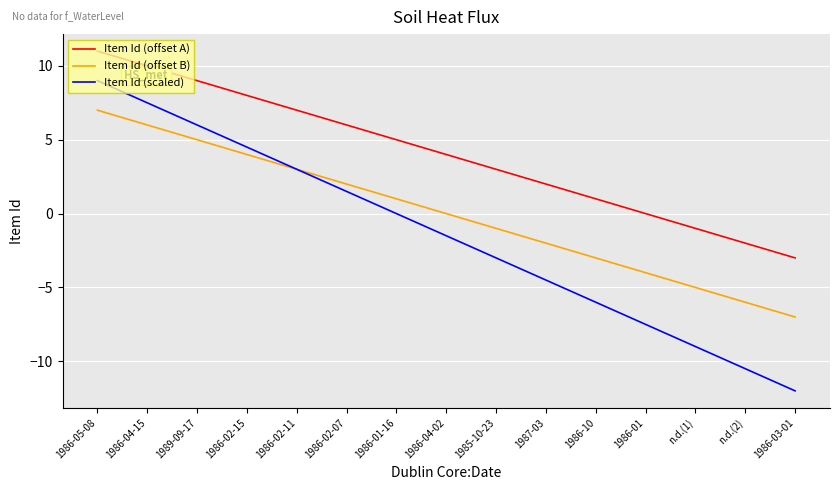

Reading left to right, what are all the values shown in this chart?

Item Id (offset A): 1986-05-08=11.0	1986-04-15=10.0	1989-09-17=9.0	1986-02-15=8.0	1986-02-11=7.0	1986-02-07=6.0	1986-01-16=5.0	1986-04-02=4.0	1985-10-23=3.0	1987-03=2.0	1986-10=1.0	1986-01=0.0	n.d.(1)=-1.0	n.d.(2)=-2.0	1986-03-01=-3.0
Item Id (offset B): 1986-05-08=7.0	1986-04-15=6.0	1989-09-17=5.0	1986-02-15=4.0	1986-02-11=3.0	1986-02-07=2.0	1986-01-16=1.0	1986-04-02=0.0	1985-10-23=-1.0	1987-03=-2.0	1986-10=-3.0	1986-01=-4.0	n.d.(1)=-5.0	n.d.(2)=-6.0	1986-03-01=-7.0
Item Id (scaled): 1986-05-08=9.0	1986-04-15=7.5	1989-09-17=6.0	1986-02-15=4.5	1986-02-11=3.0	1986-02-07=1.5	1986-01-16=0.0	1986-04-02=-1.5	1985-10-23=-3.0	1987-03=-4.5	1986-10=-6.0	1986-01=-7.5	n.d.(1)=-9.0	n.d.(2)=-10.5	1986-03-01=-12.0